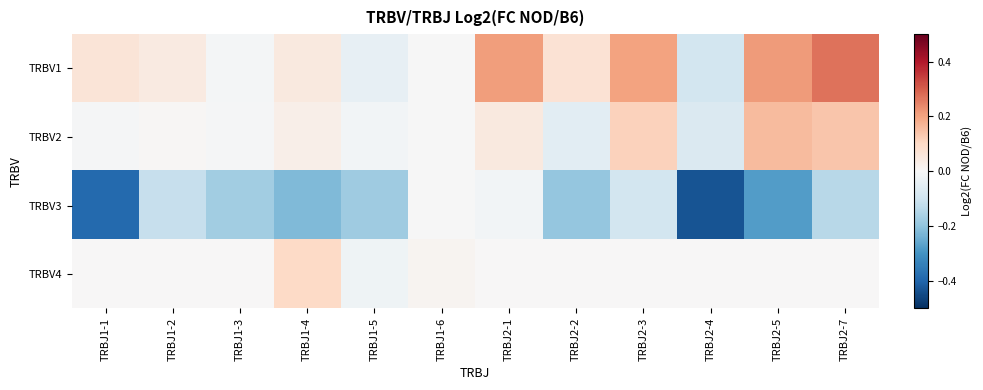

Count the number of data series in this chart.

4